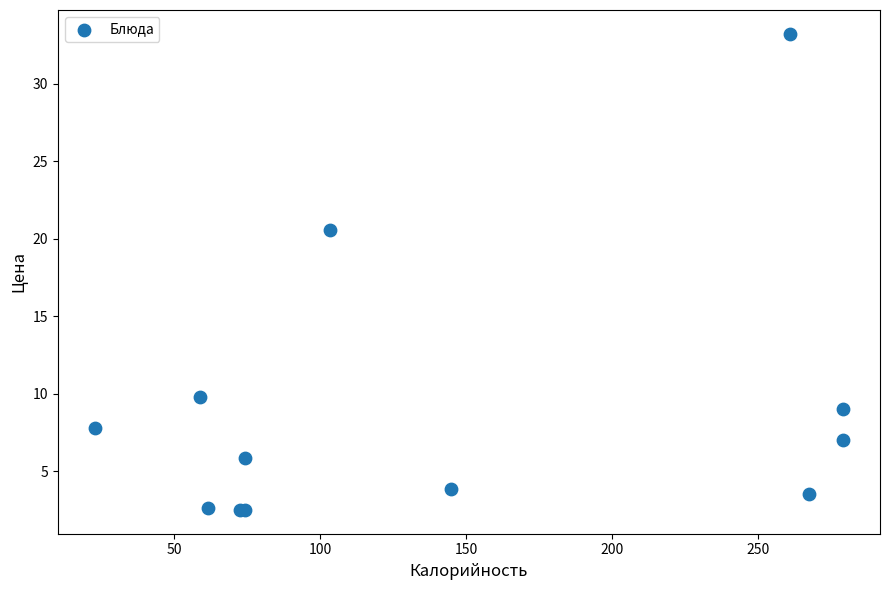

What Y value in the scatter plot is closest to 17?

20.6